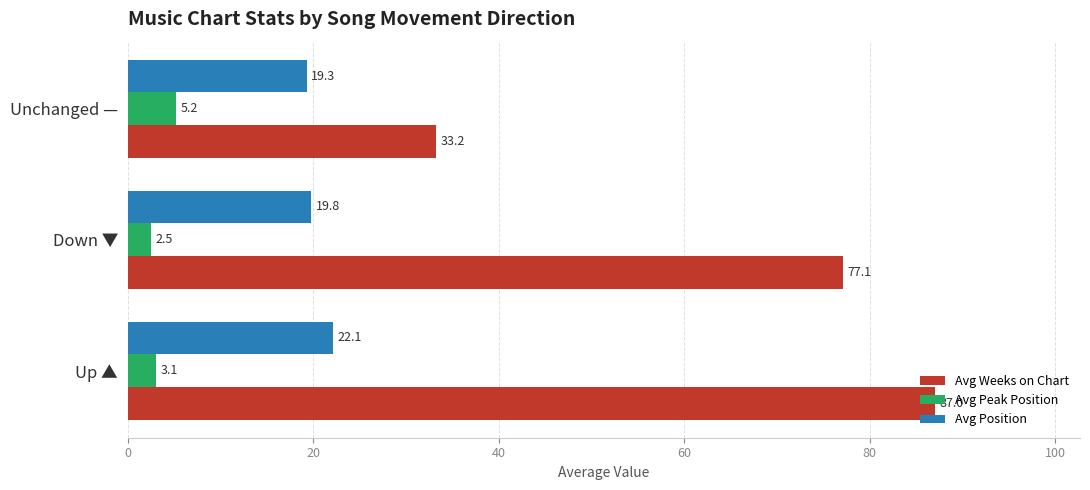

At which category is the sum across all series the highest?

Up ▲